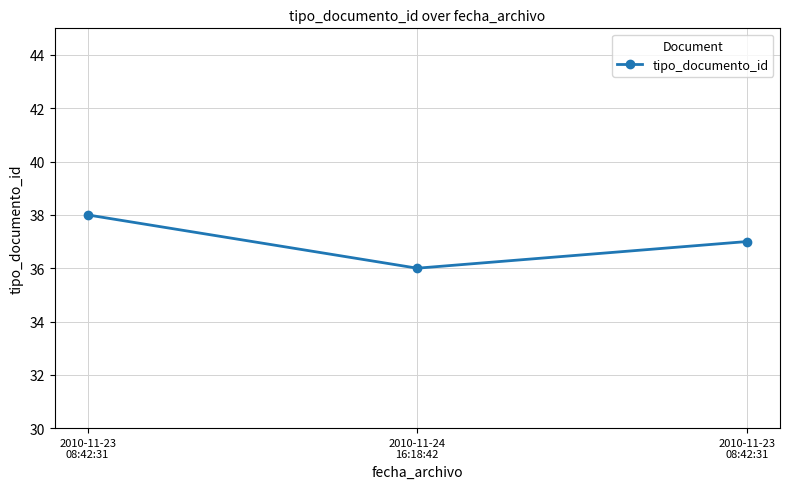

Count the number of data series in this chart.

1